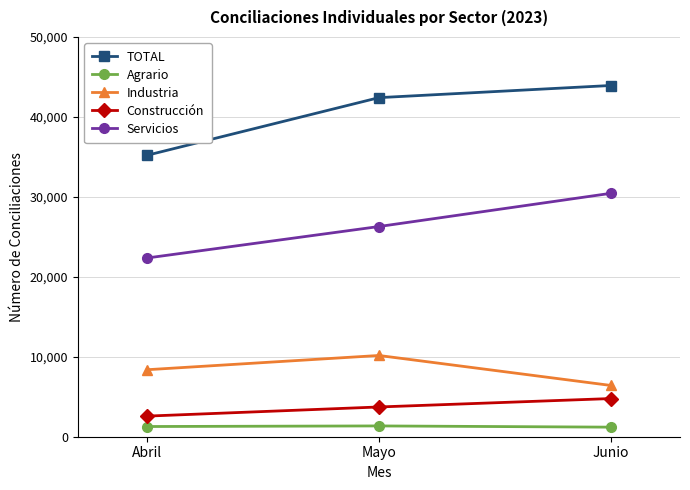

Which series changed the most between Abril and Mayo?

TOTAL